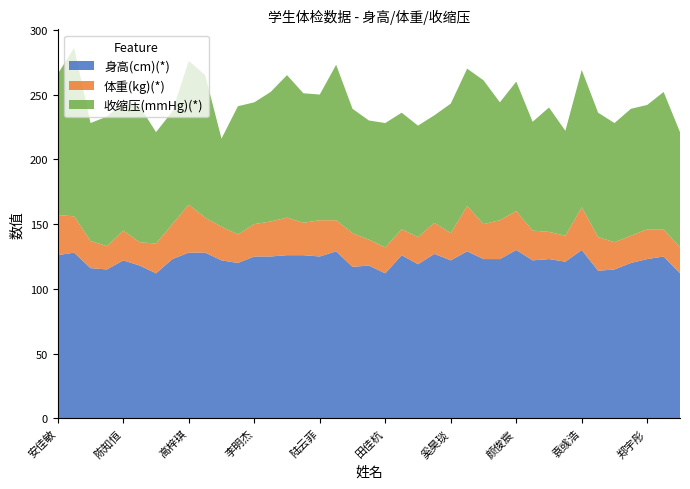

Reading left to right, what are all the values shown in this chart?

身高(cm)(*): 126	128	116	115	122	118	112	123	128	128	122	120	125	125	126	126	125	129	117	118	112	126	119	127	122	129	123	123	130	122	123	121	130	114	115	120	123	125	112
体重(kg)(*): 31	28	21	18	23	18	23	27	37	27	26	22	25	27	29	25	28	24	26	20	20	20	21	24	21	35	27	30	30	23	21	20	33	26	21	21	23	21	20
收缩压(mmHg)(*): 109	130	91	100	99	105	86	87	111	110	68	99	94	100	110	100	97	120	96	92	96	90	86	83	100	106	111	91	100	84	96	81	106	96	92	98	96	106	89